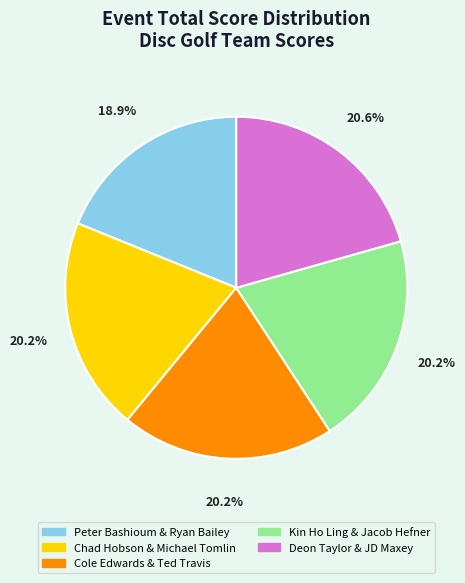

What is the ratio of the value at Deon Taylor & JD Maxey to the value at Kin Ho Ling & Jacob Hefner?

1.0